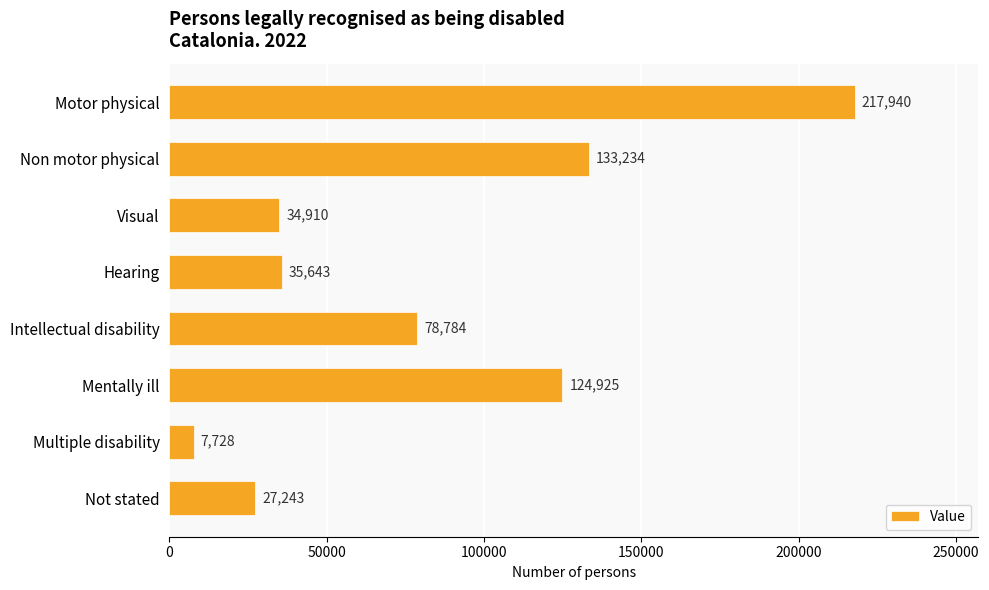

Which category has the lowest value across all series?

Multiple disability